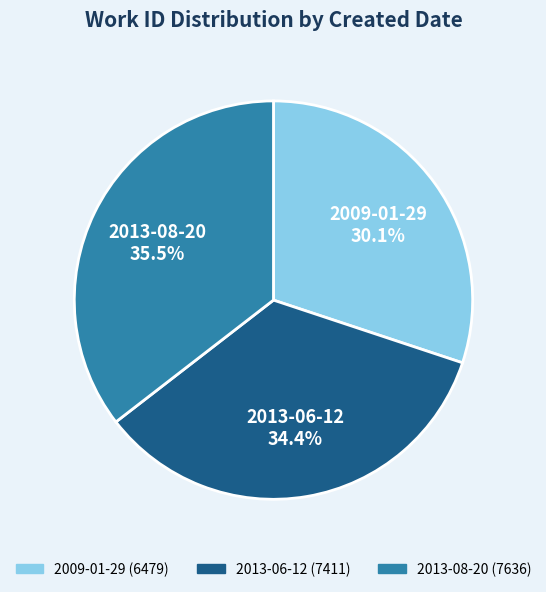

What percentage is the 2009-01-29 slice, to the nearest percent?

30%